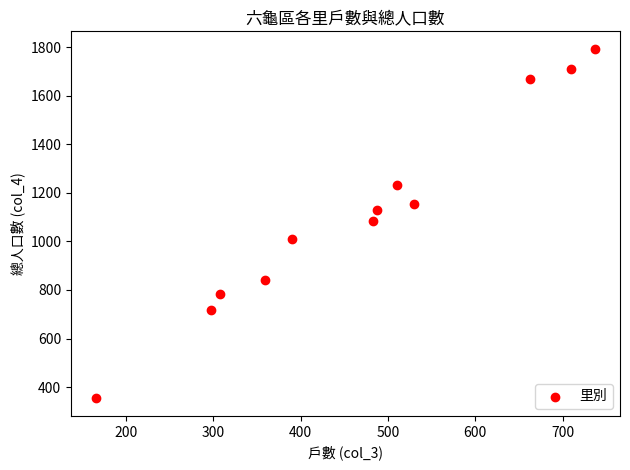

What is the range of Y values (max minus min)?

1441